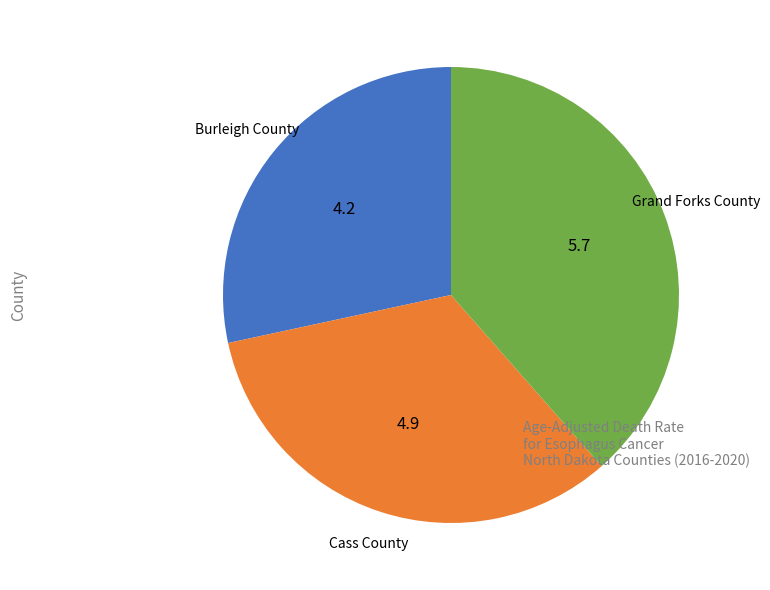

Is there any slice that represents more than half of the pie?

No